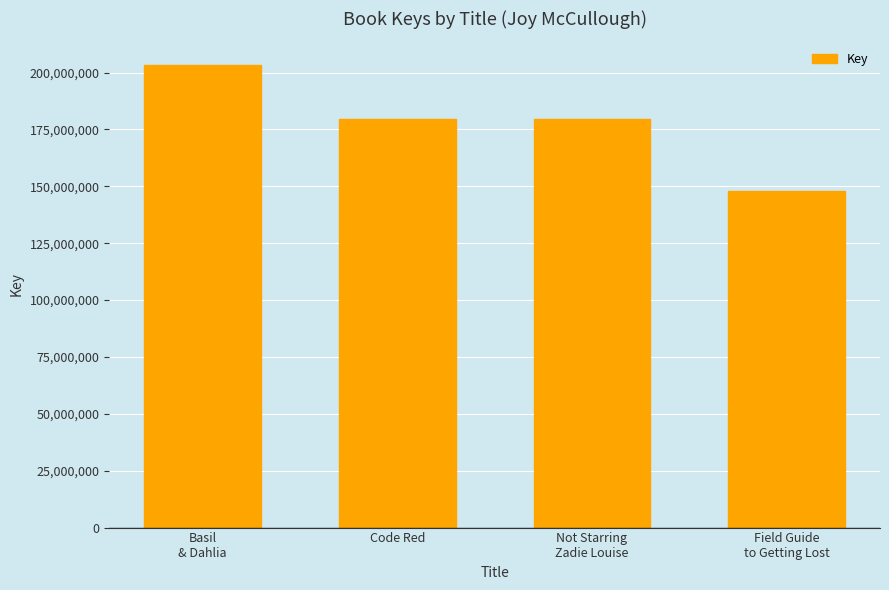

What value does the data have at Code Red?

179679564